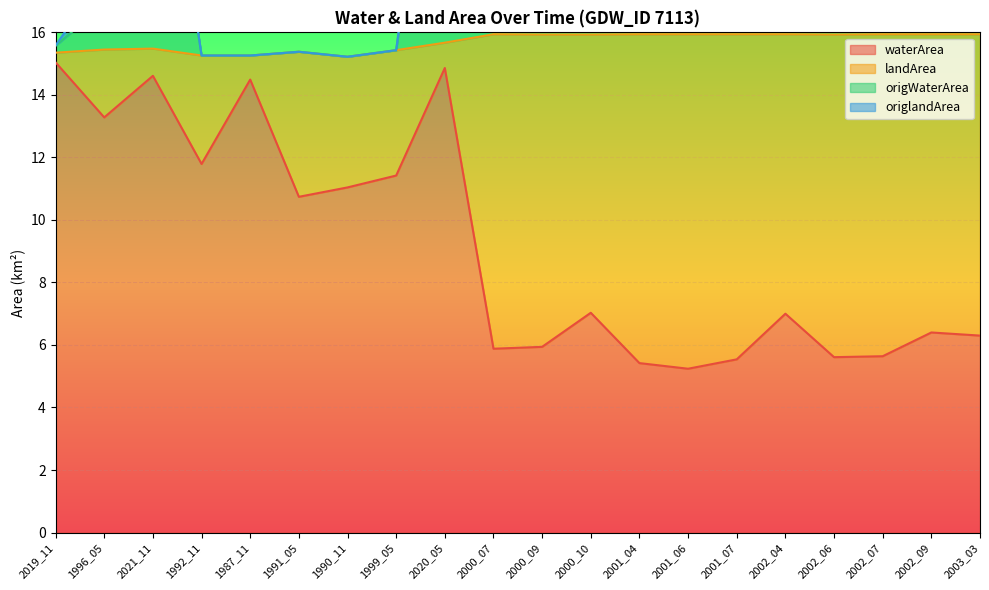

What is the difference between the highest and lowest values at 1987_11?

0.8